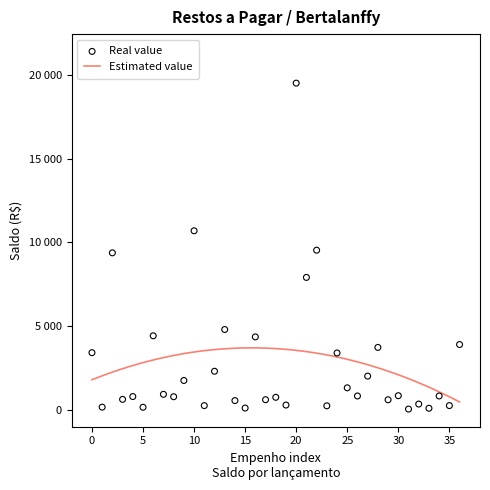

Which has a higher value, 10 or 20?

20